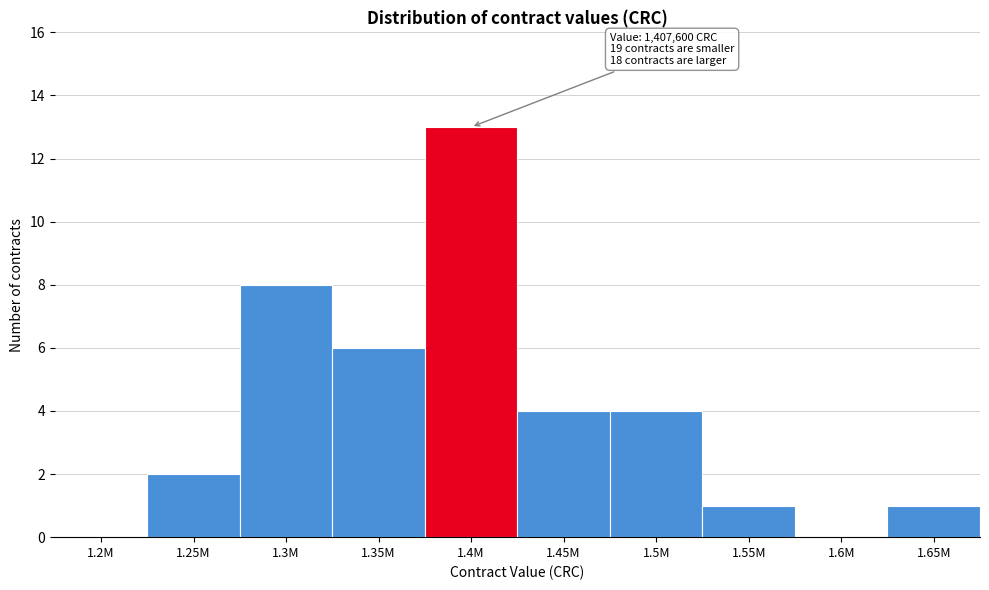

Reading left to right, transcribe all the data shown in this chart.

1.2M=0	1.25M=2	1.3M=8	1.35M=6	1.4M=13	1.45M=4	1.5M=4	1.55M=1	1.6M=0	1.65M=1